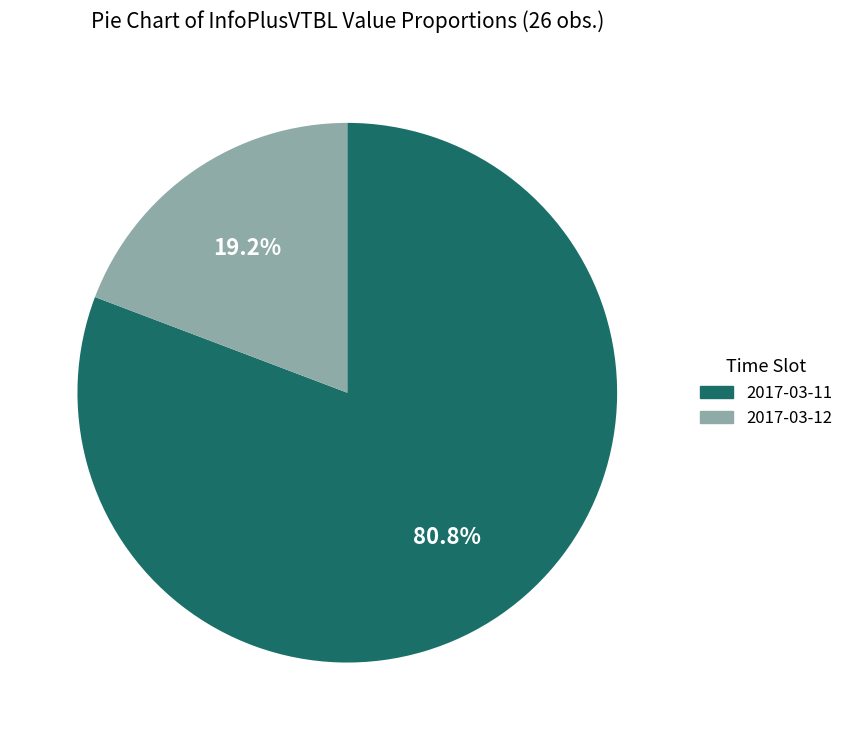

Does any single category account for the majority?

Yes